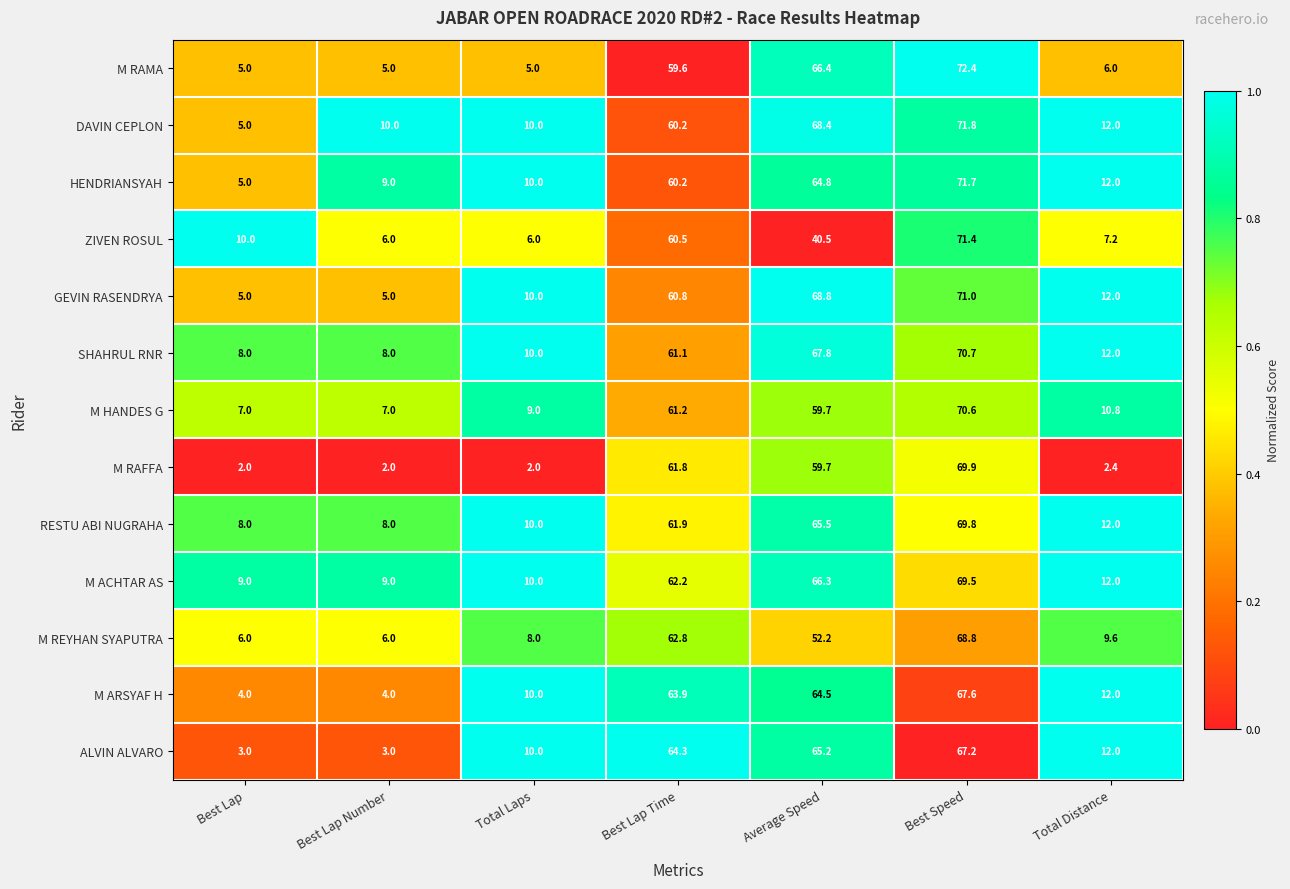

What is the total value across all series at Total Laps?

110.0